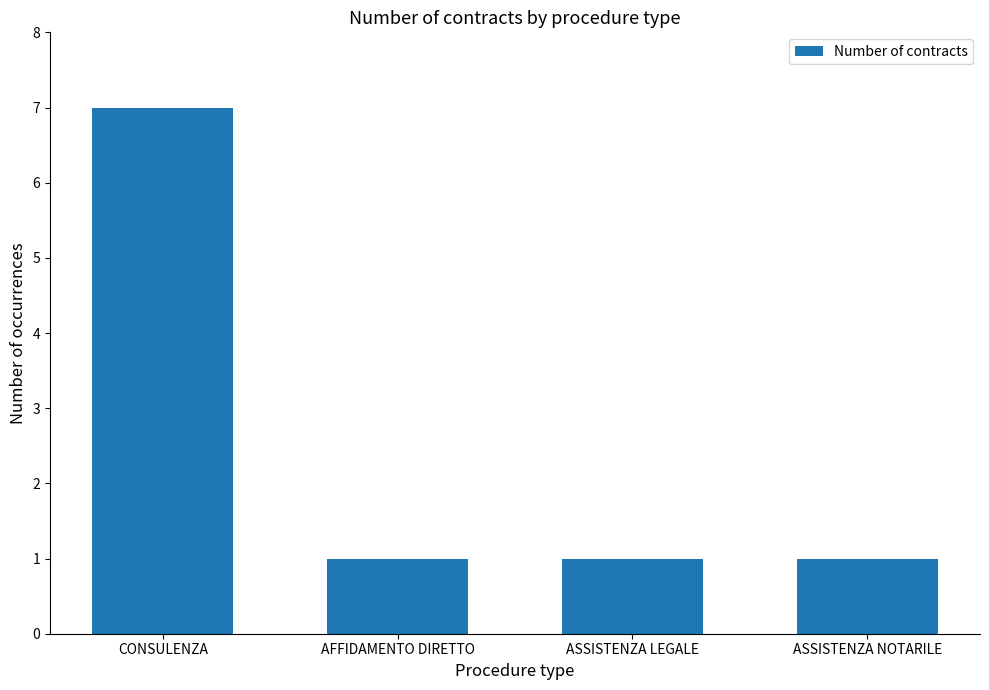

How many bars are there in total?

4